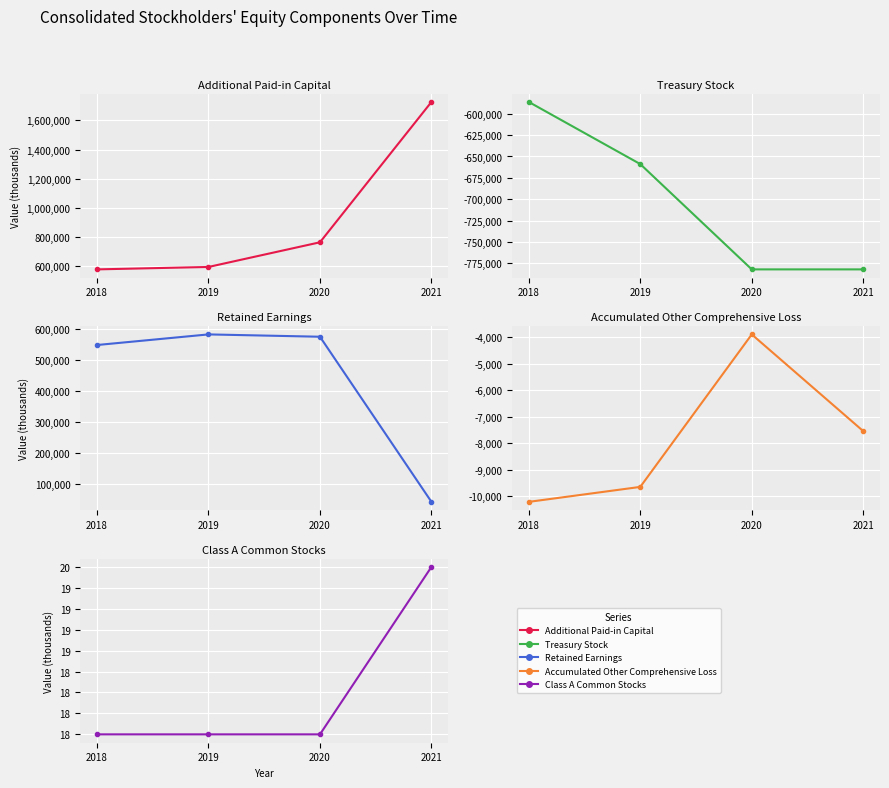

What is the lowest value of the Treasury Stock series?

-782104